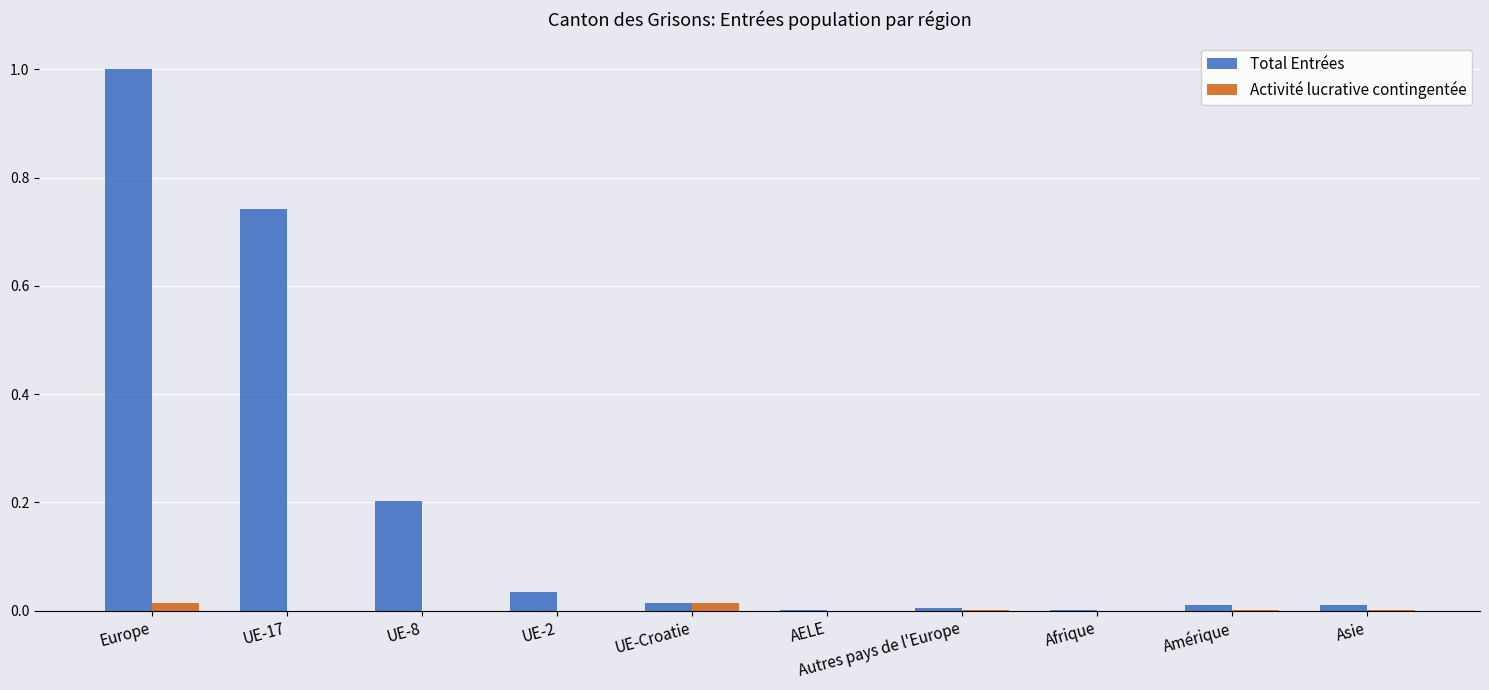

What is the sum of all Total Entrées values?

2.0